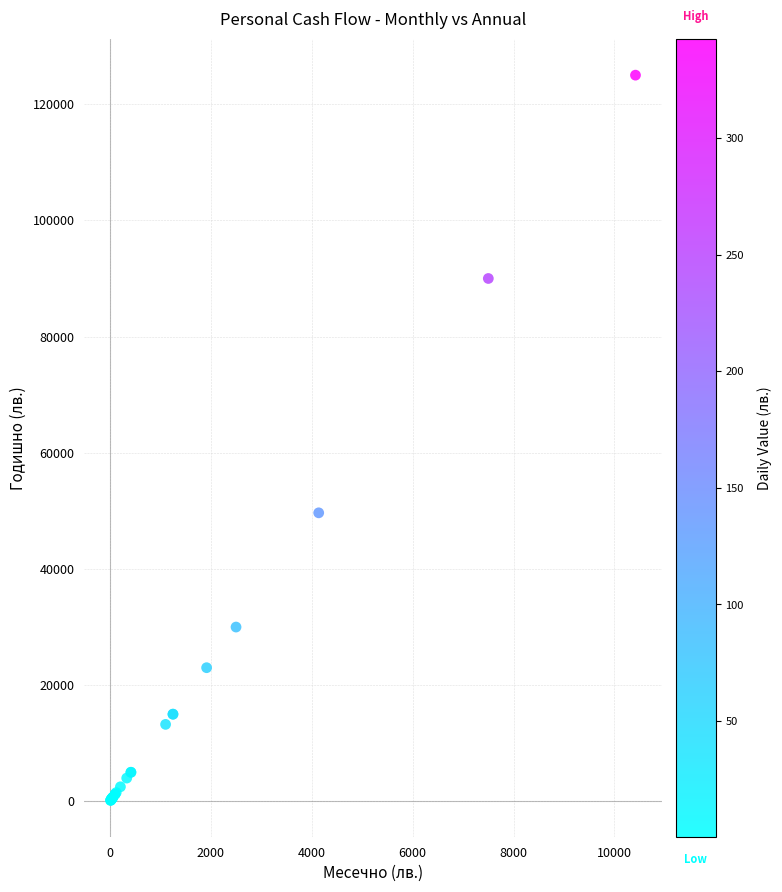

What Y value in the scatter plot is closest to 62575?

49661.9